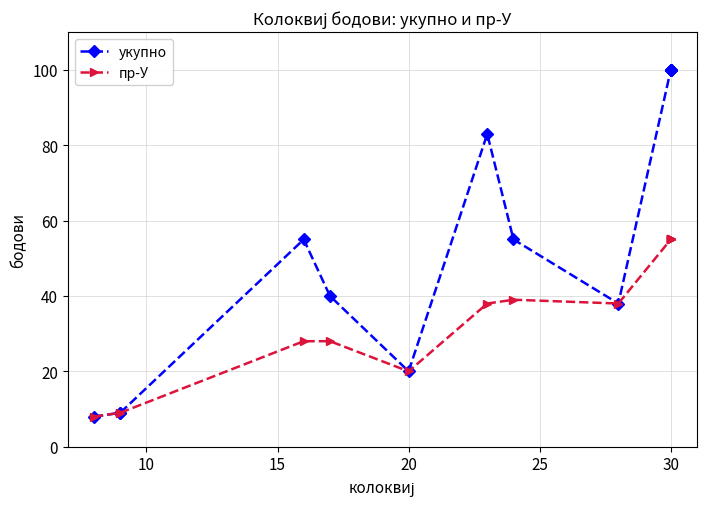

Rank the series by their maximum value, from highest to lowest.

укупно, пр-У